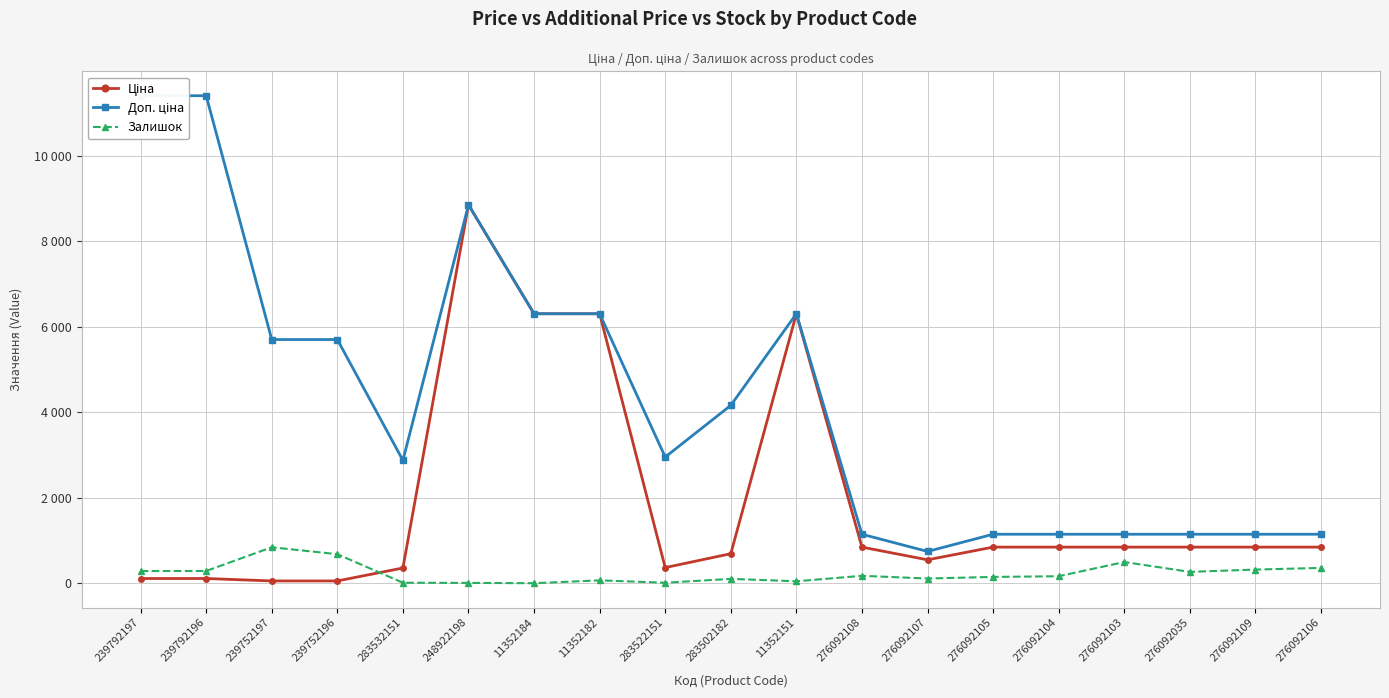

At 239792196, list the series in order from largest to smallest.

Доп. ціна, Залишок, Ціна